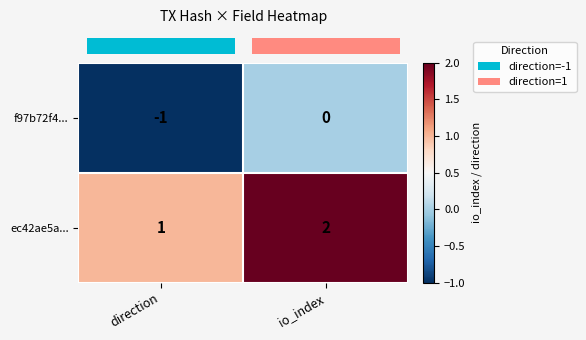

At direction, list the series in order from largest to smallest.

ec42ae5a..., f97b72f4...